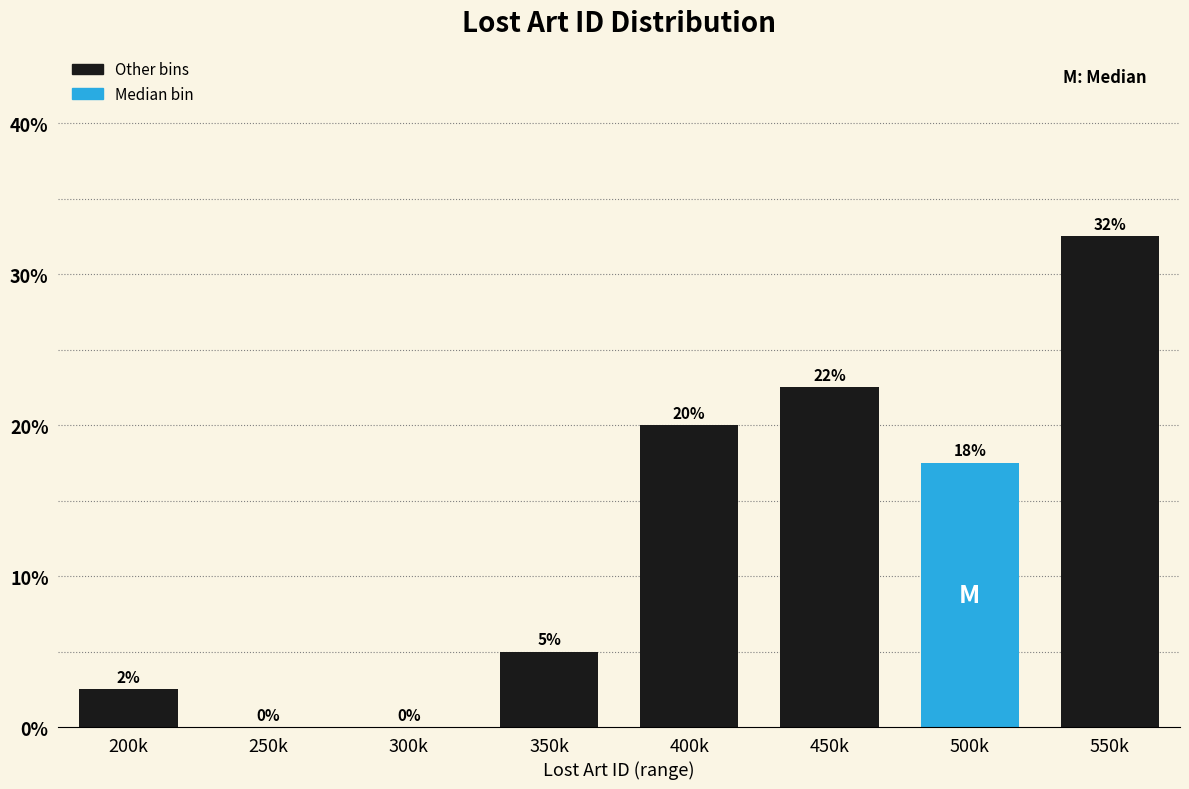

At which label is the value closest to 16?

500k